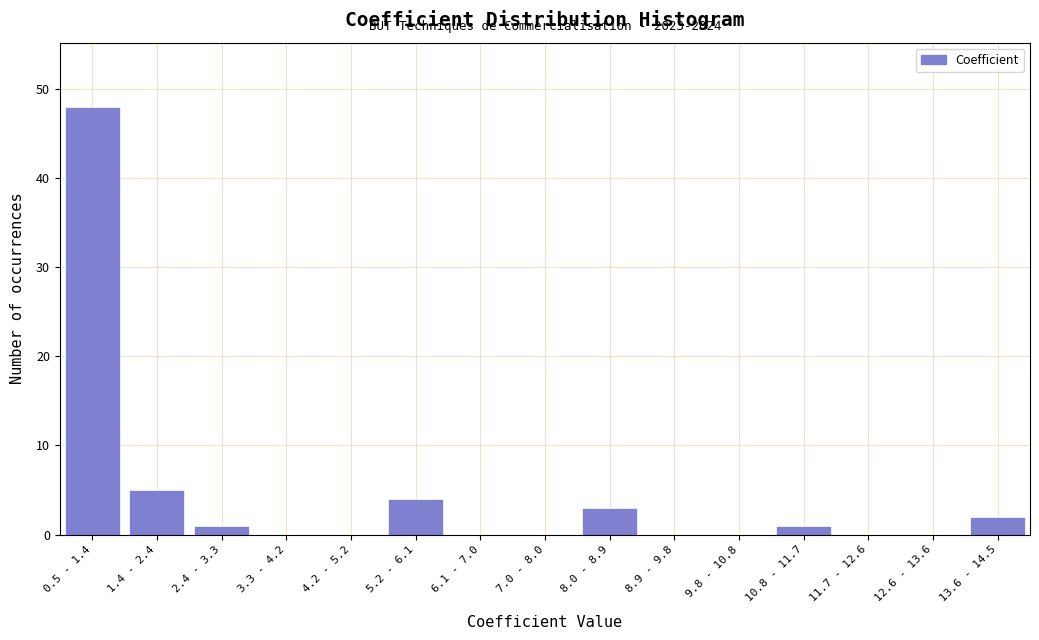

Reading left to right, list all the values displayed in this chart.

0.5 - 1.4=48	1.4 - 2.4=5	2.4 - 3.3=1	3.3 - 4.2=0	4.2 - 5.2=0	5.2 - 6.1=4	6.1 - 7.0=0	7.0 - 8.0=0	8.0 - 8.9=3	8.9 - 9.8=0	9.8 - 10.8=0	10.8 - 11.7=1	11.7 - 12.6=0	12.6 - 13.6=0	13.6 - 14.5=2